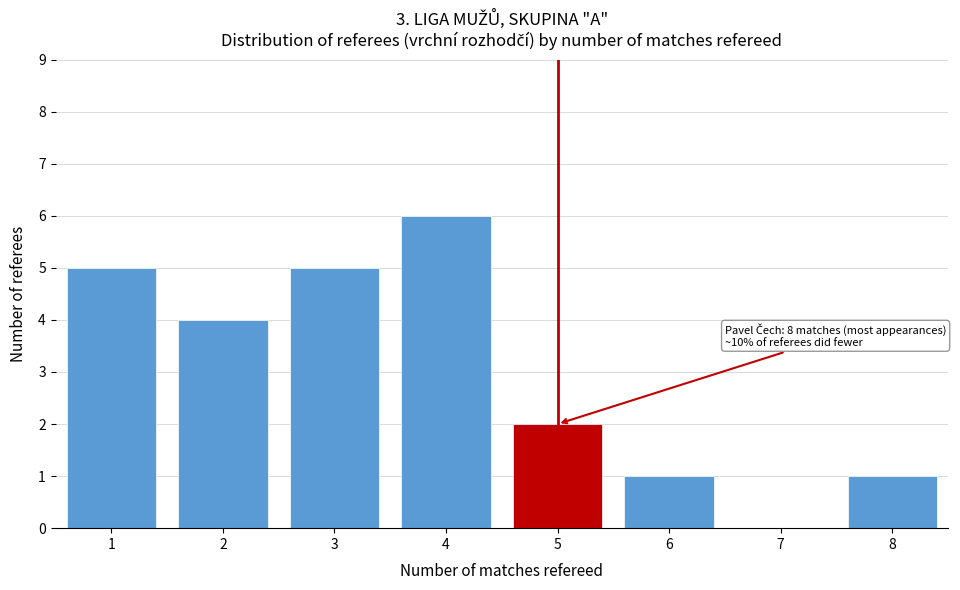

Reading left to right, transcribe all the data shown in this chart.

1=5	2=4	3=5	4=6	5=2	6=1	7=0	8=1